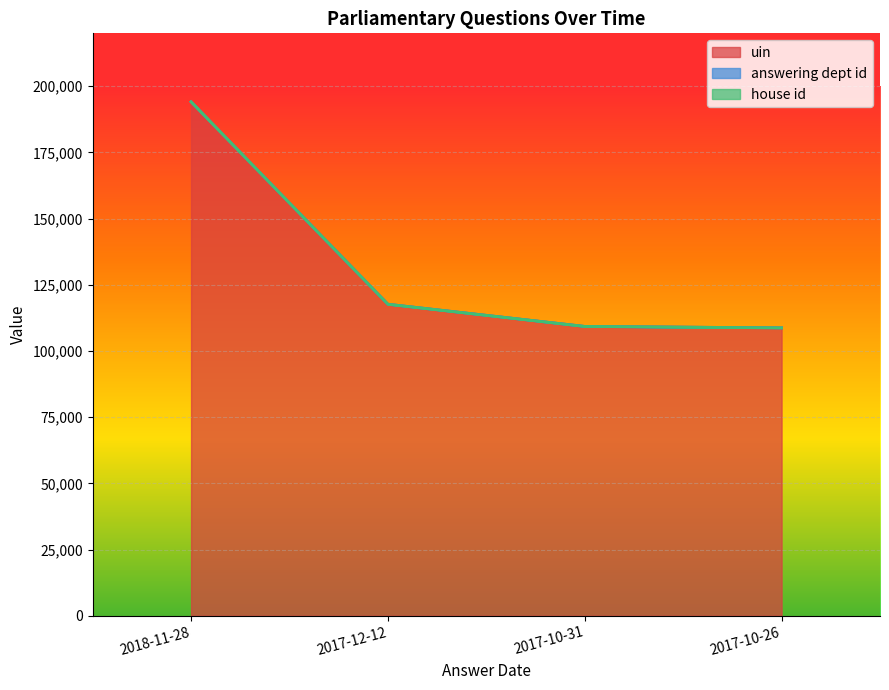

What is the value of the uin point at the 4th from the left?

108711